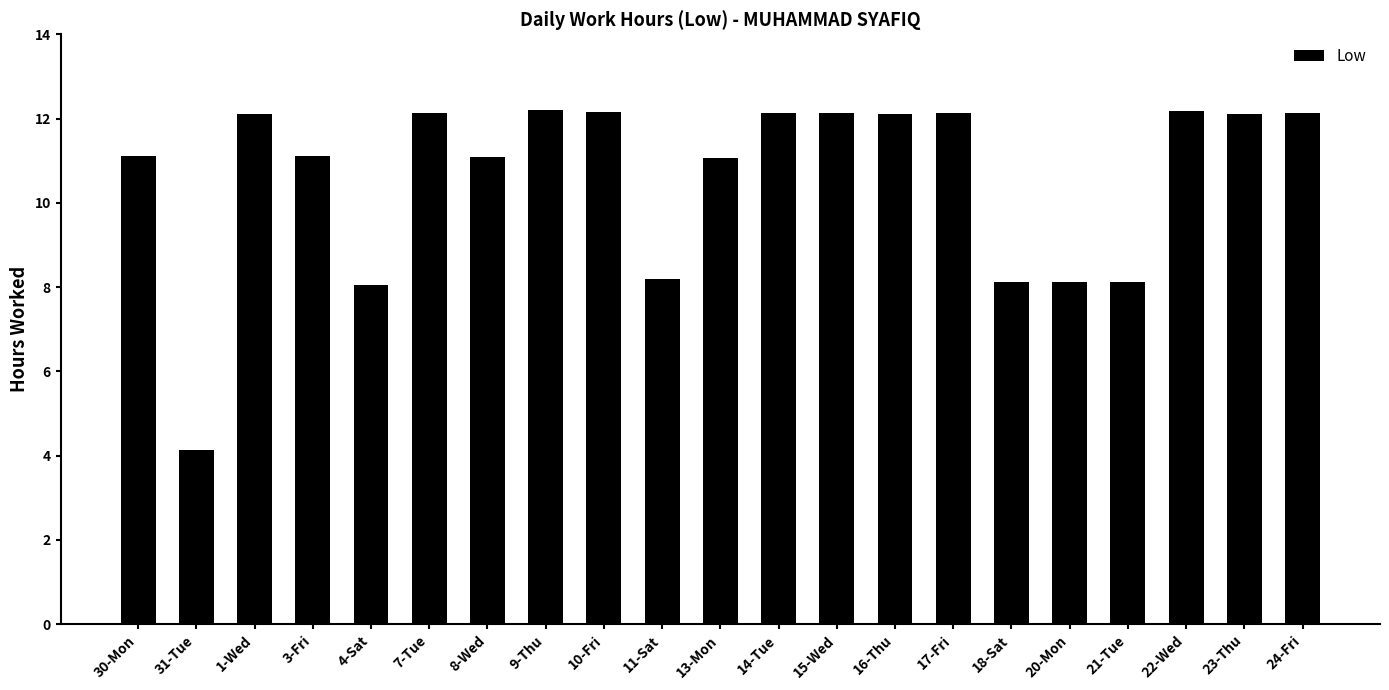

What is the maximum value shown in the chart?

12.2